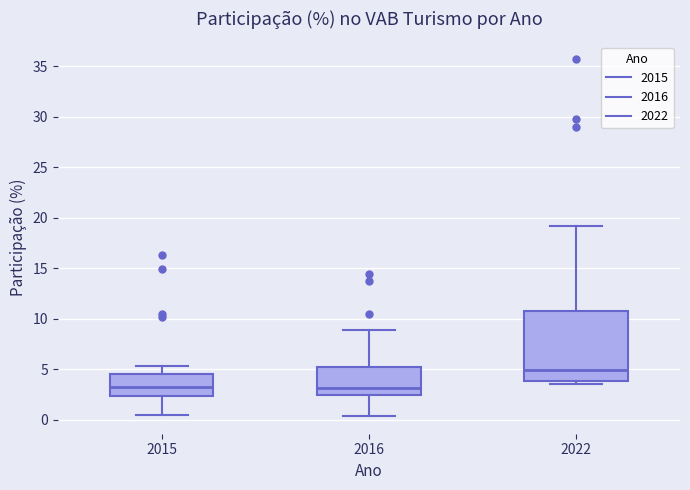

Reading left to right, read every box against the y-axis: the position of its median line, the range the box covers, and the ends of its whiskers. The values are not printed on the chart, so give them approximately, as read against the axis.

2015: median 3.5, box 2.5 to 4.5, whiskers 0.5 to 5.5
2016: median 3.0, box 2.5 to 5.0, whiskers 0.5 to 9.0
2022: median 5.0, box 4.0 to 10.5, whiskers 3.5 to 19.0